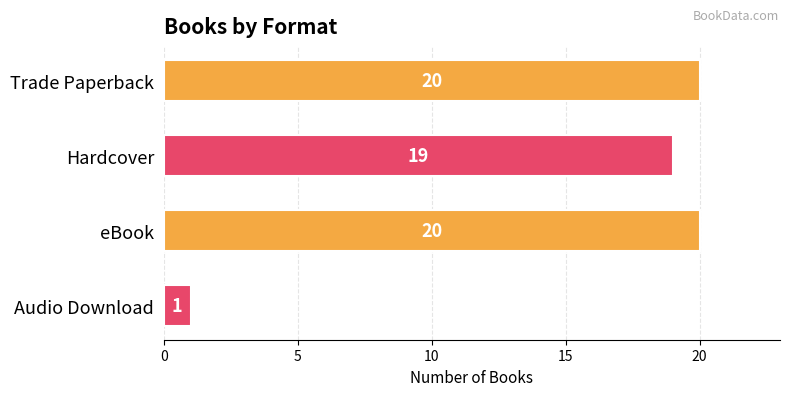

Reading top to bottom, extract all data points from this chart.

Trade Paperback=20	Hardcover=19	eBook=20	Audio Download=1